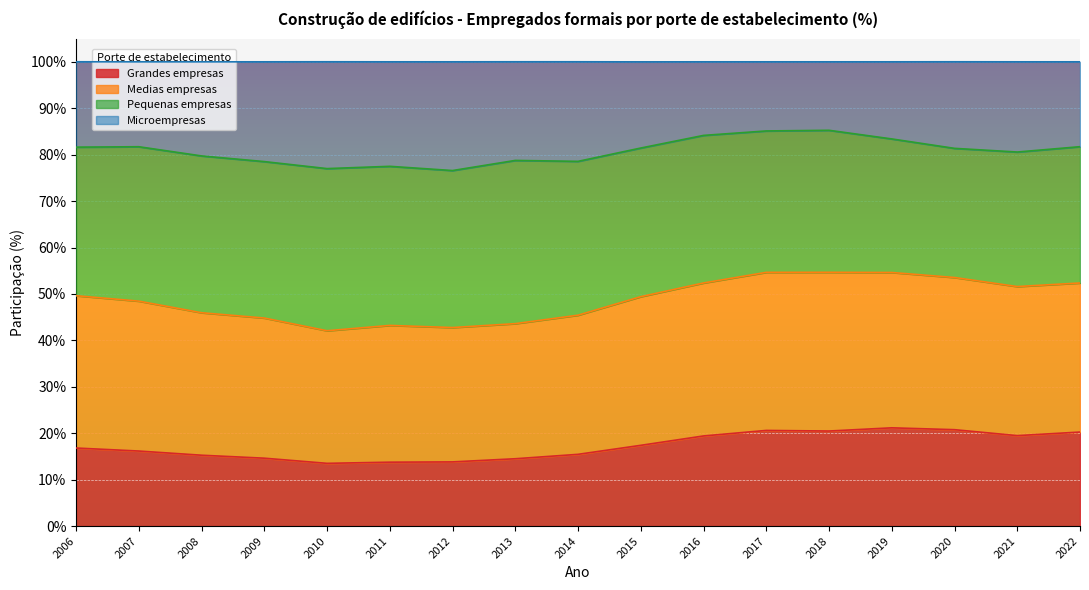

Which series has the largest range (max minus min)?

Microempresas